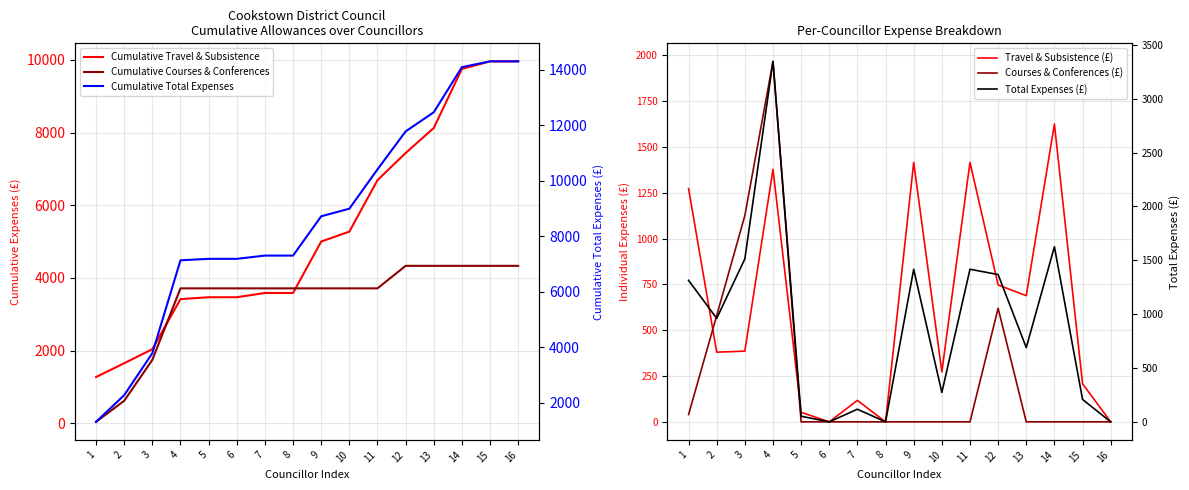

True or false: Travel & Subsistence (£) and Cumulative Travel & Subsistence intersect in this chart.

False